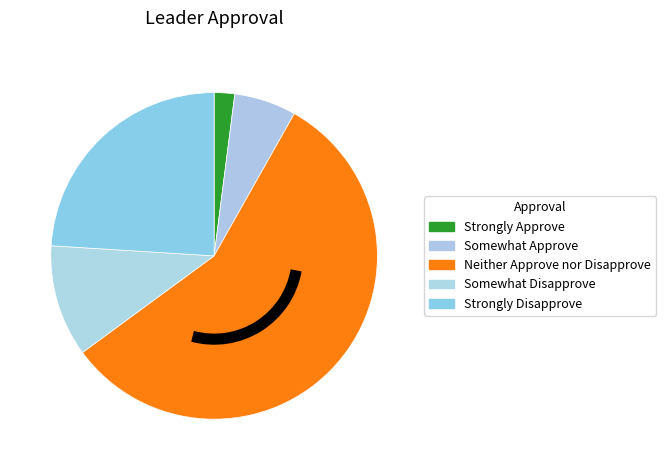

To the nearest percent, what is the difference between the Somewhat Disapprove and Strongly Approve slice percentages?

9%